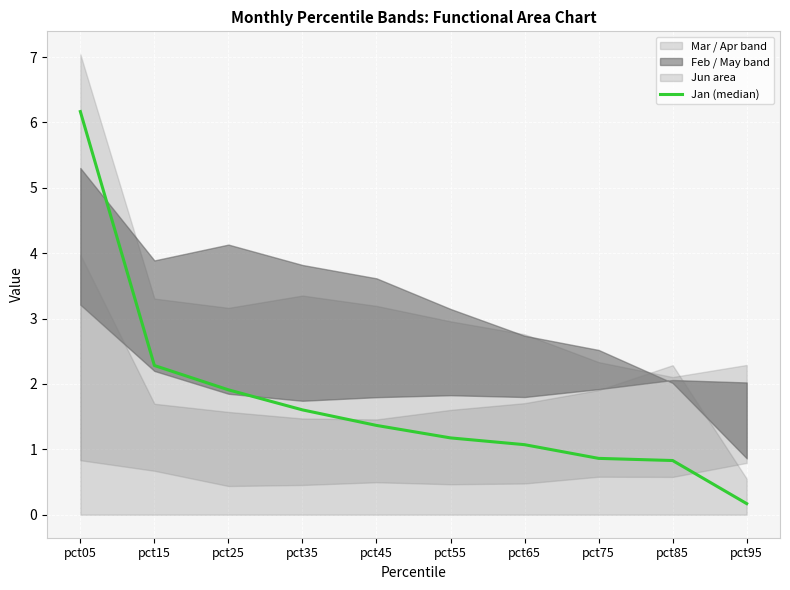

At which category does the chart reach its peak across all series?

pct05